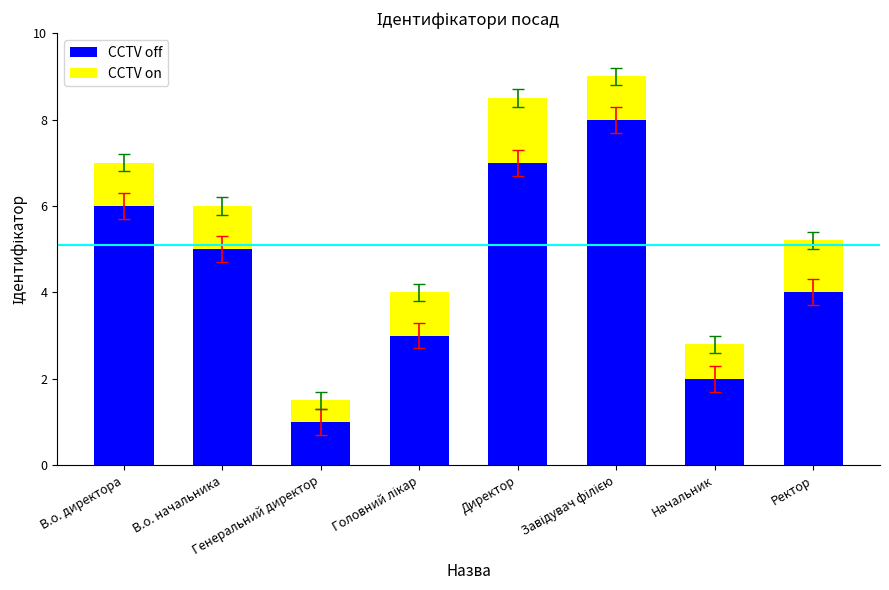

How many data points in CCTV off are less than 5?

4